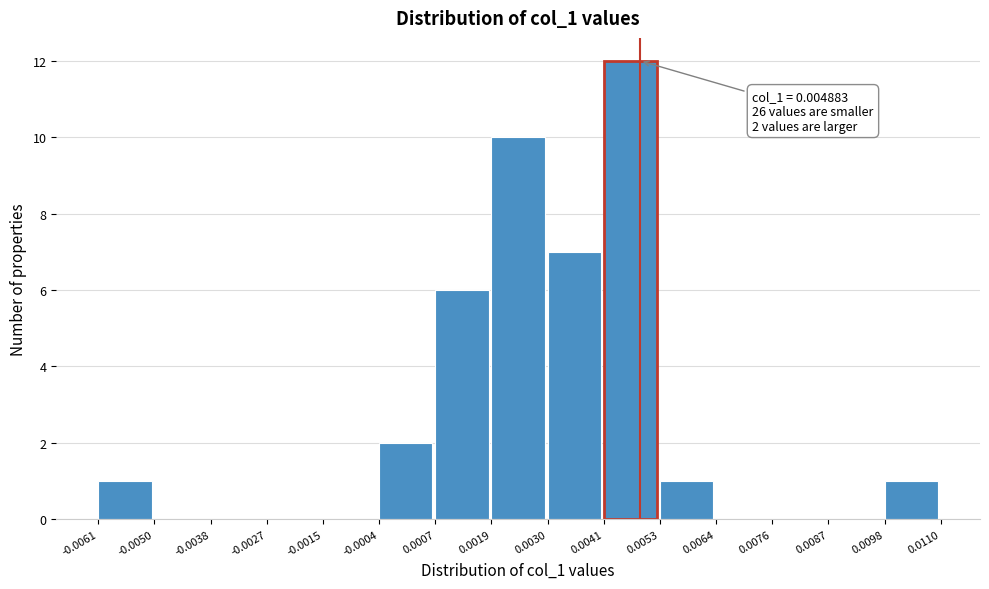

Over which range of the x-axis is the bar tallest?

0.0041 to 0.0053